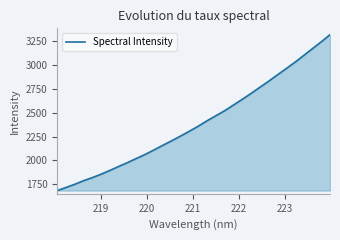

What is the maximum value shown in the chart?

3314.4